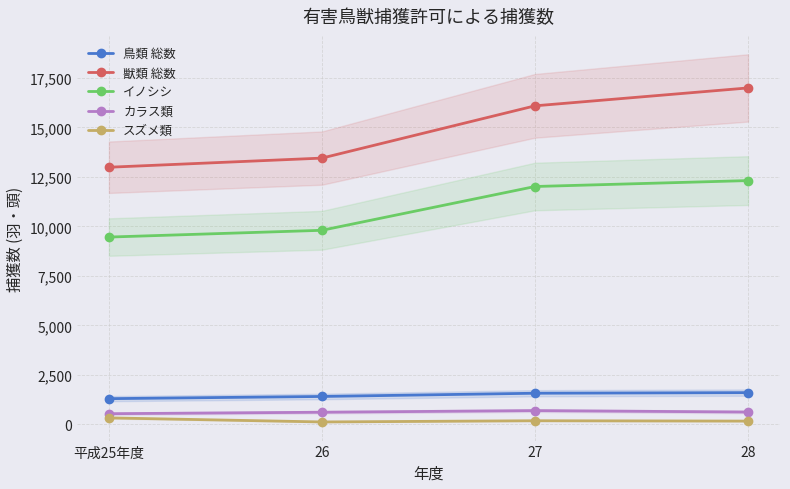

True or false: 鳥類 総数 and カラス類 intersect in this chart.

False